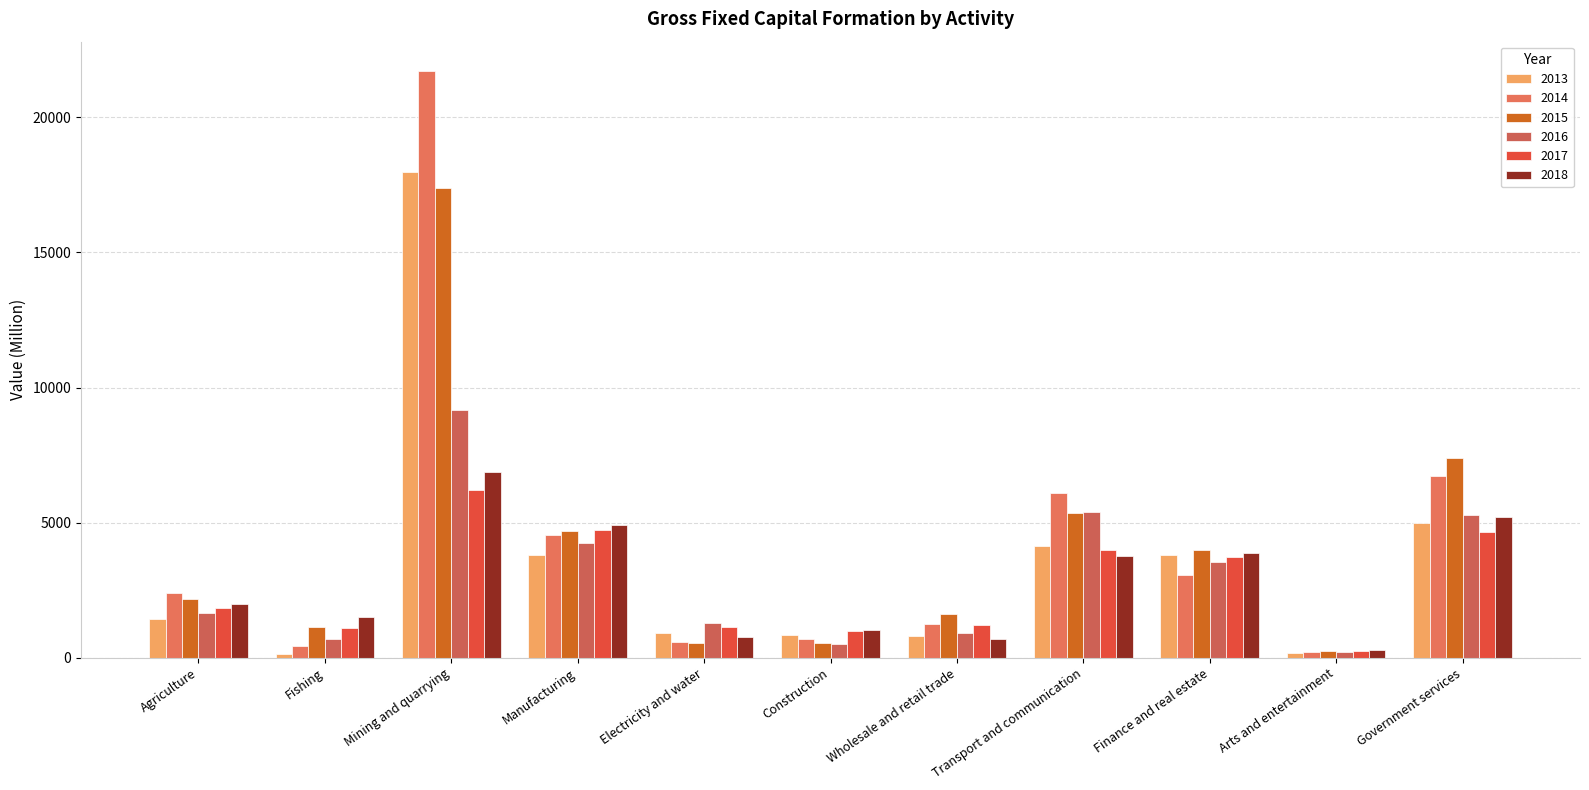

What is the difference between the second highest and second lowest values in the 2014 series?

6291.3